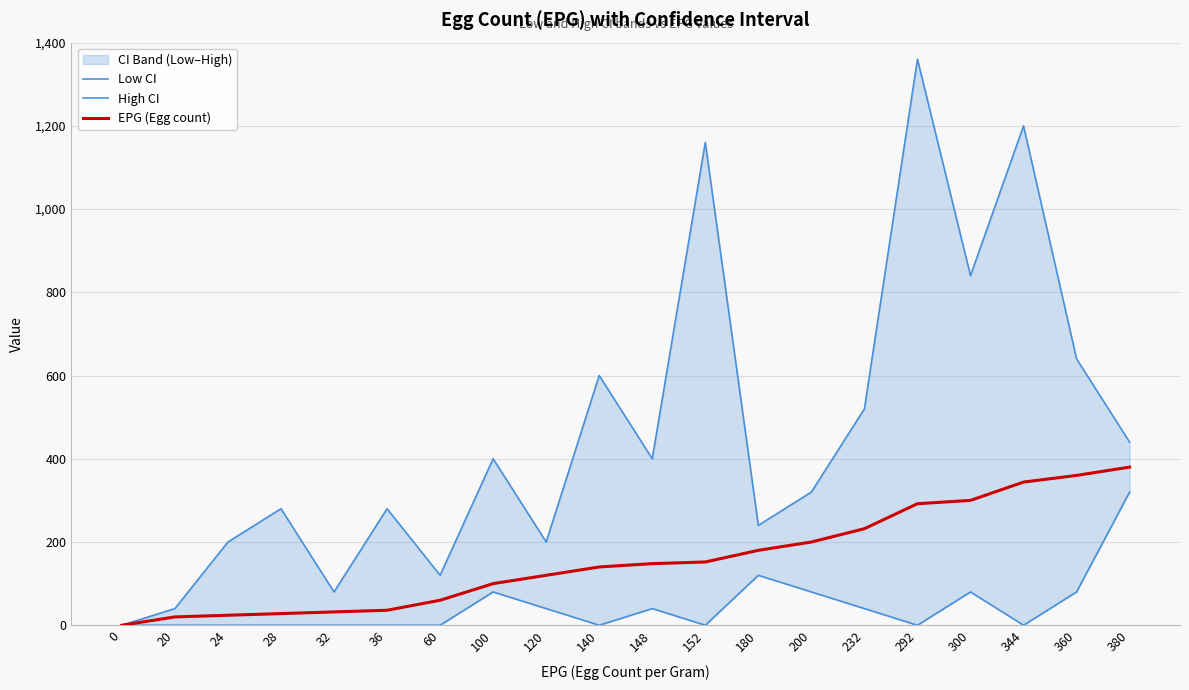

How many interior local valleys does the High CI series have?

6